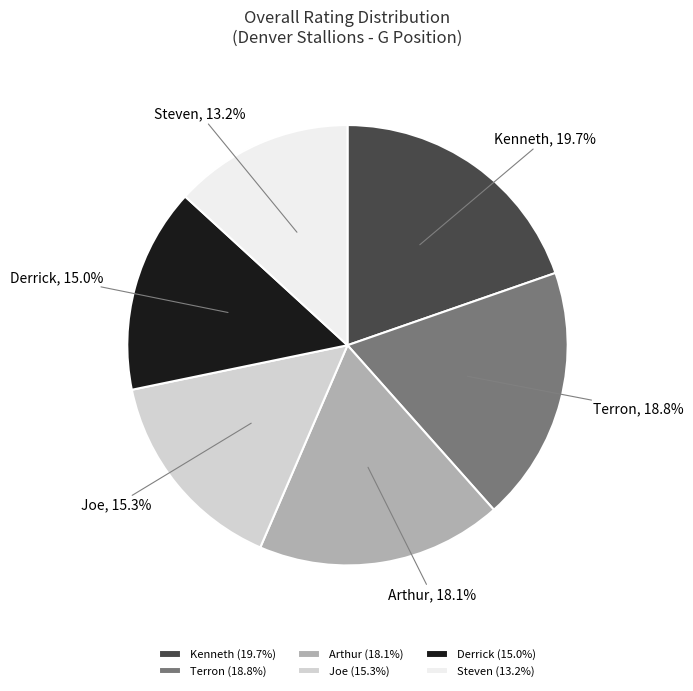

What is the ratio of the value at Joe to the value at Steven?

1.2